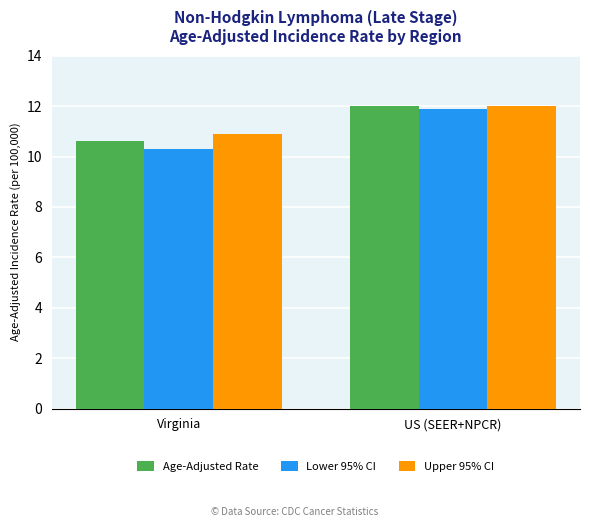

Are the bars horizontal?

No